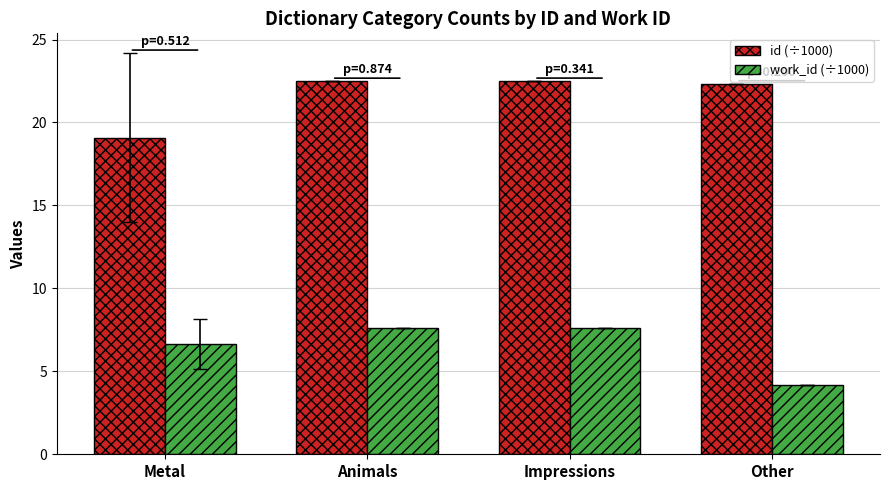

Is the value of id (÷1000) at Animals greater than the value of work_id (÷1000) at Impressions?

Yes